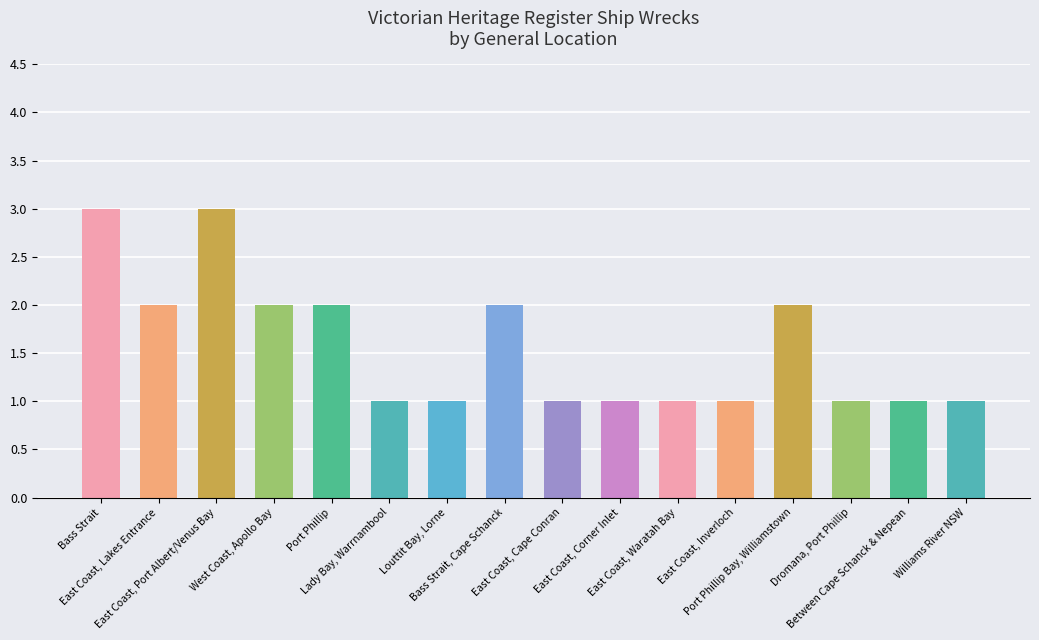

What is the value of the 14th bar from the left?

1